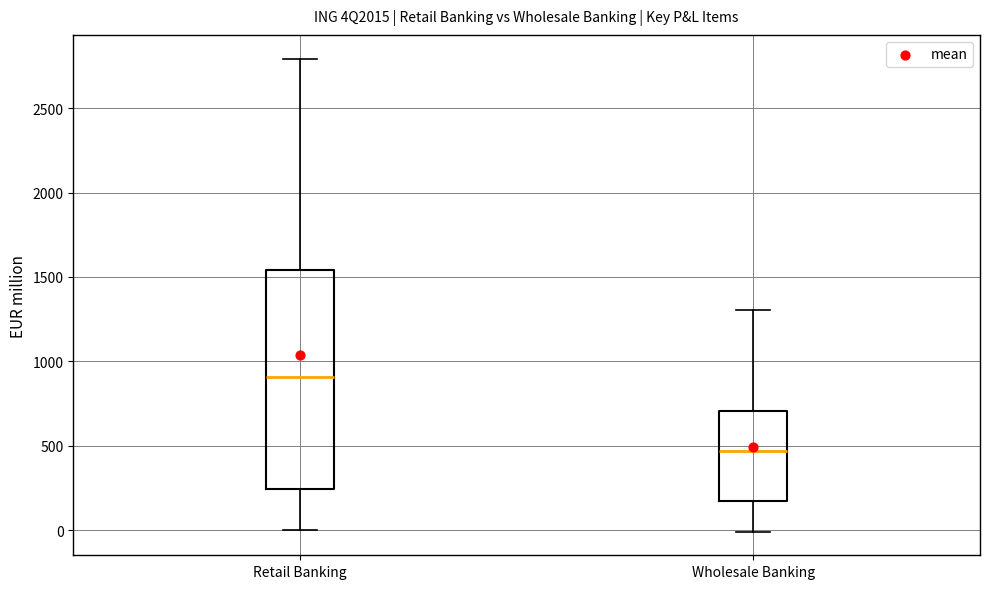

Reading left to right, read every box against the y-axis: the position of its median line, the range the box covers, and the ends of its whiskers. The values are not printed on the chart, so give them approximately, as read against the axis.

Retail Banking: median 900, box 250 to 1550, whiskers 0 to 2800
Wholesale Banking: median 450, box 150 to 700, whiskers 0 to 1300